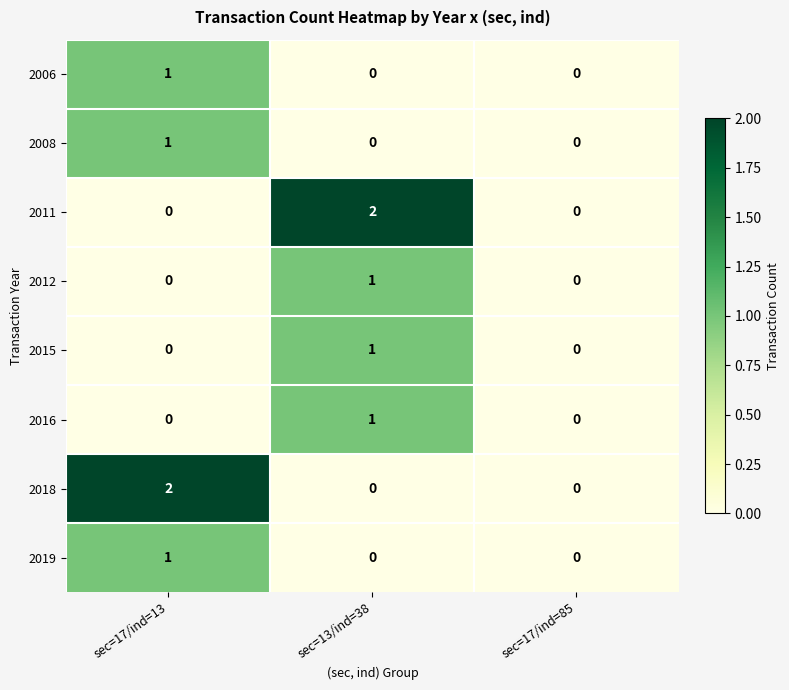

Is it true that 2018 equals 0 at sec=13/ind=38?

True